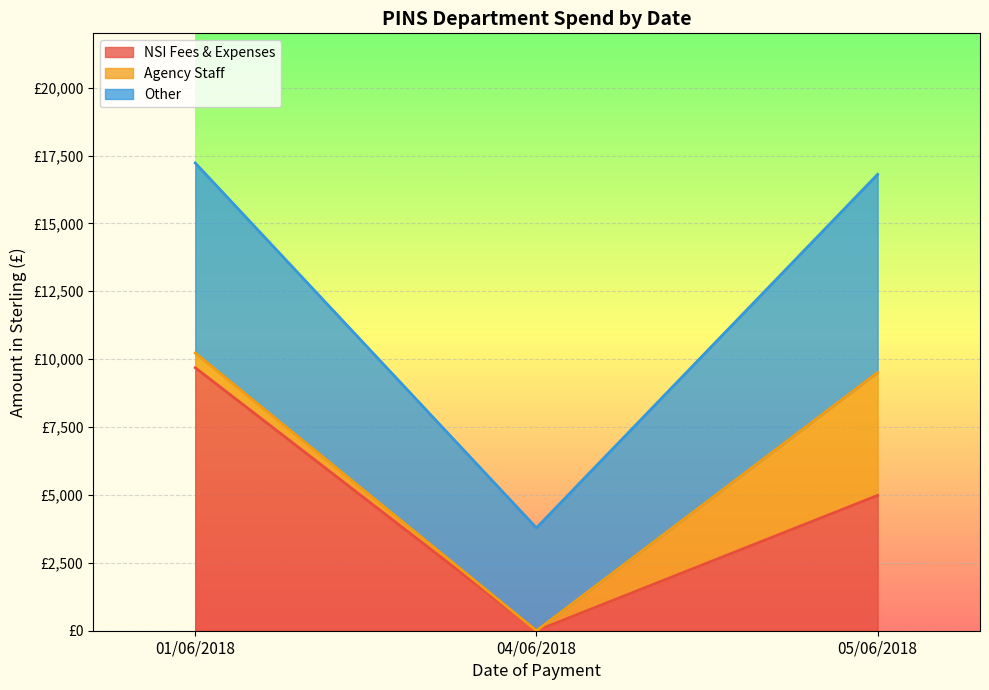

Does the chart display data point markers on the line(s)?

No